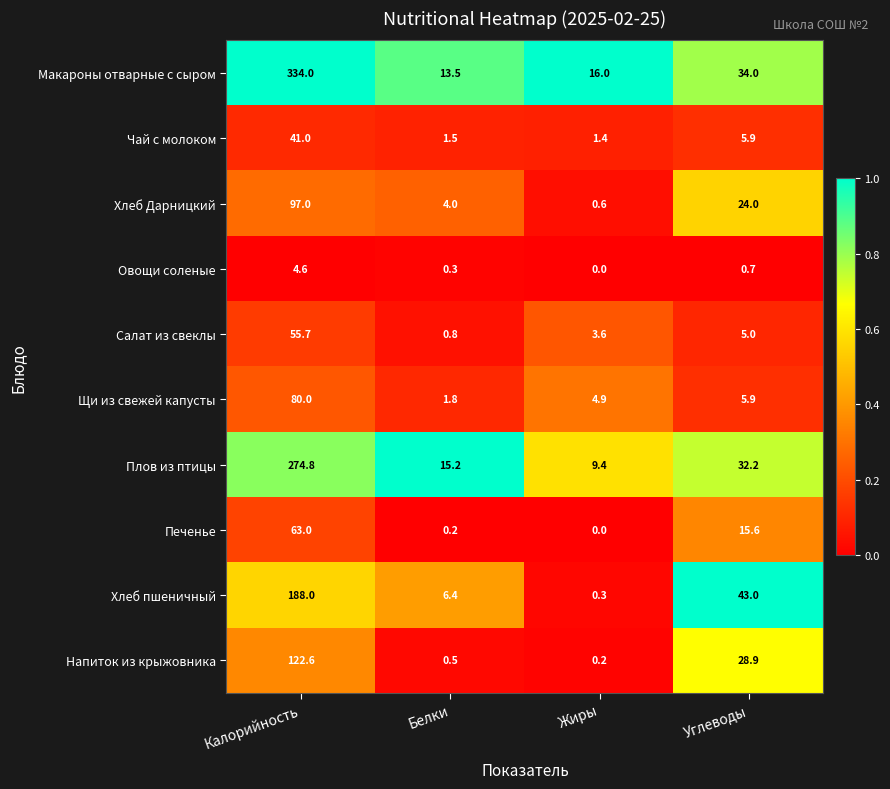

The Щи из свежей капусты series shows 127.6 at Калорийность. True or false?

False